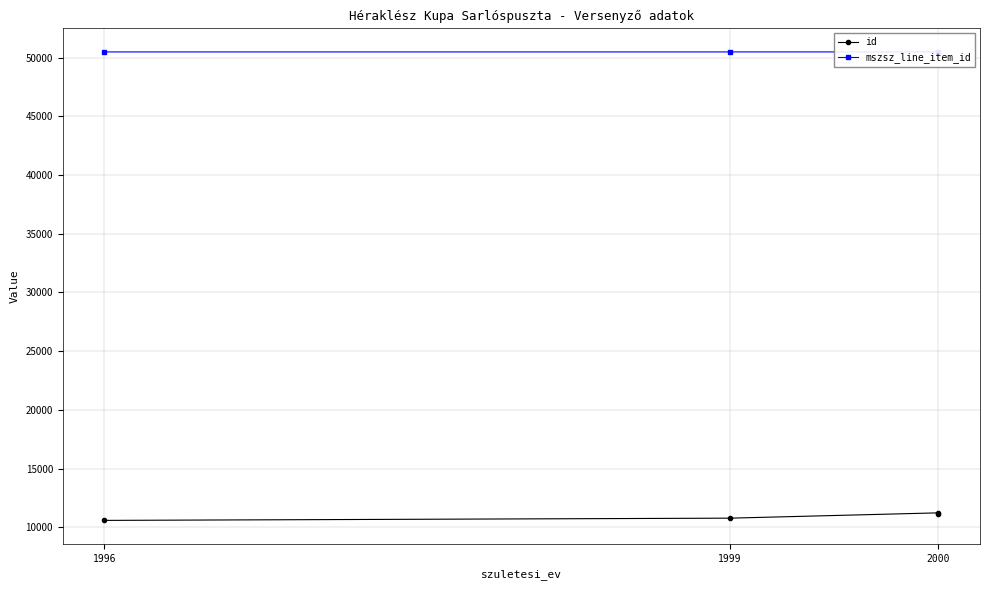

True or false: mszsz_line_item_id has a value of 33991 at 2000.

False